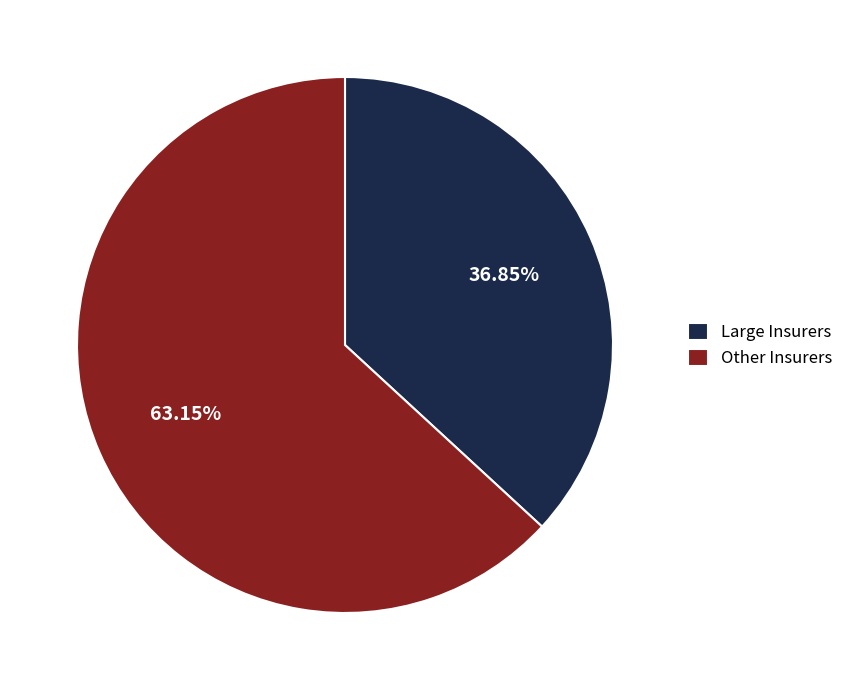

How many slices are in this pie chart?

2